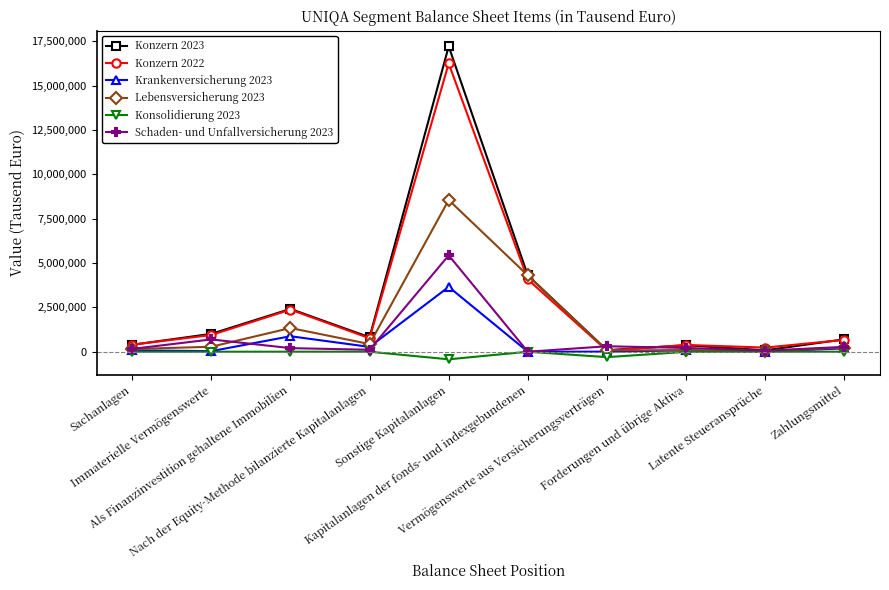

What is the maximum value shown in the chart?

17206175